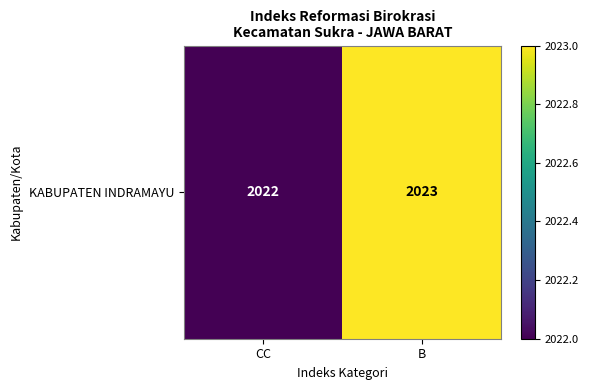

Reading left to right, transcribe all the data shown in this chart.

CC=2022	B=2023